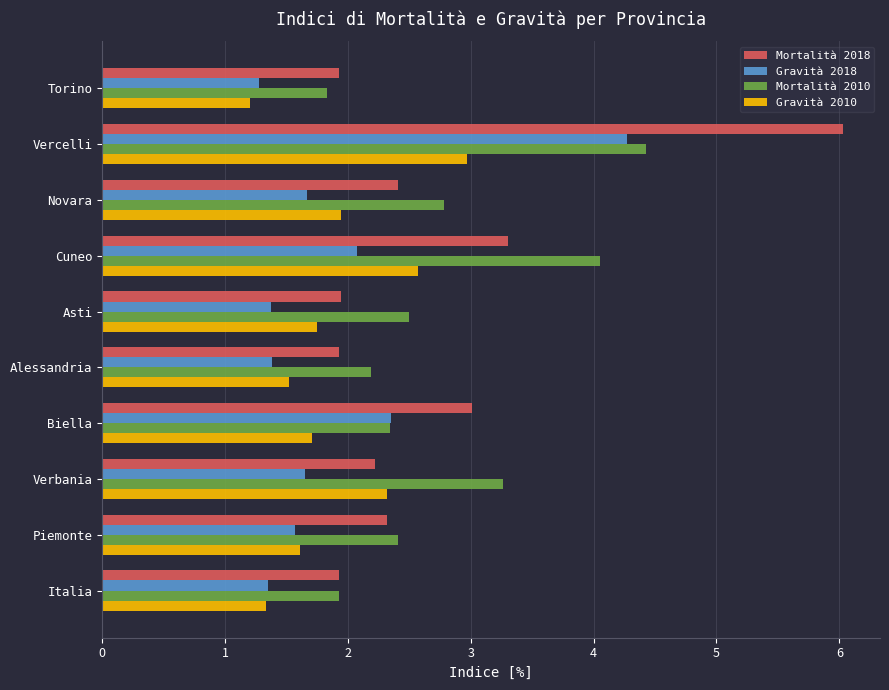

What is the difference between the maximum and second lowest values in the Gravità 2018 series?

2.9